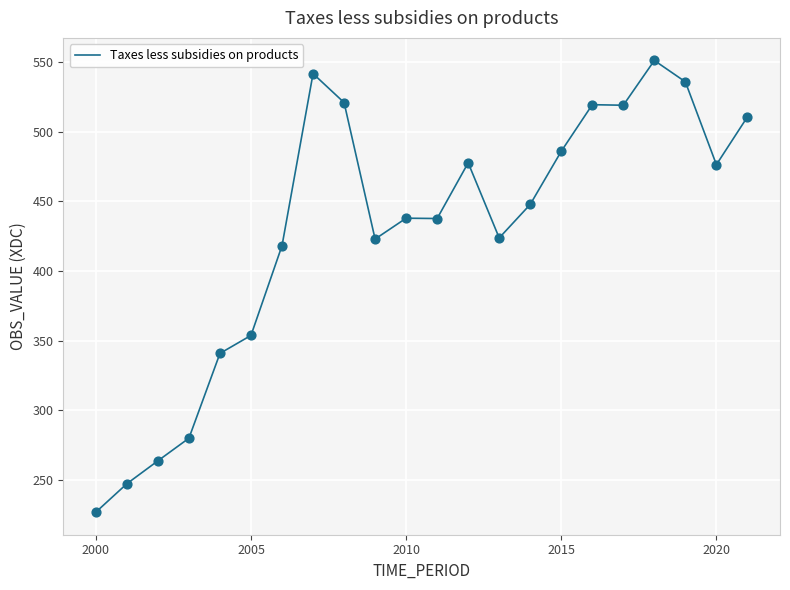

What is the difference between the maximum and minimum values?

324.1